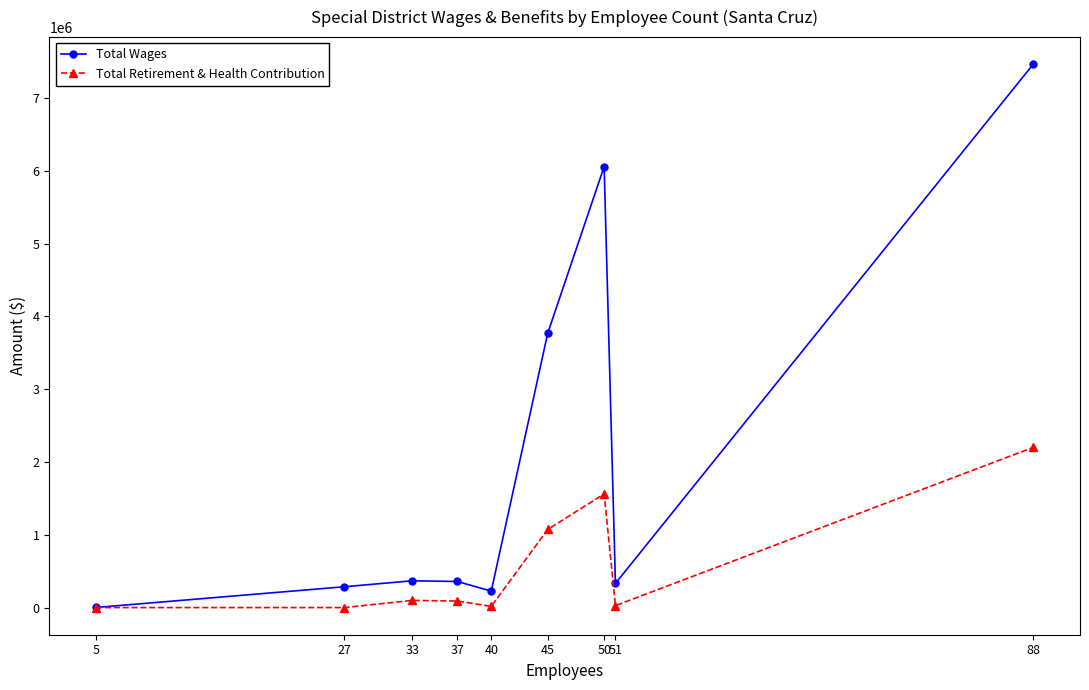

Count the number of categories in the chart.

9